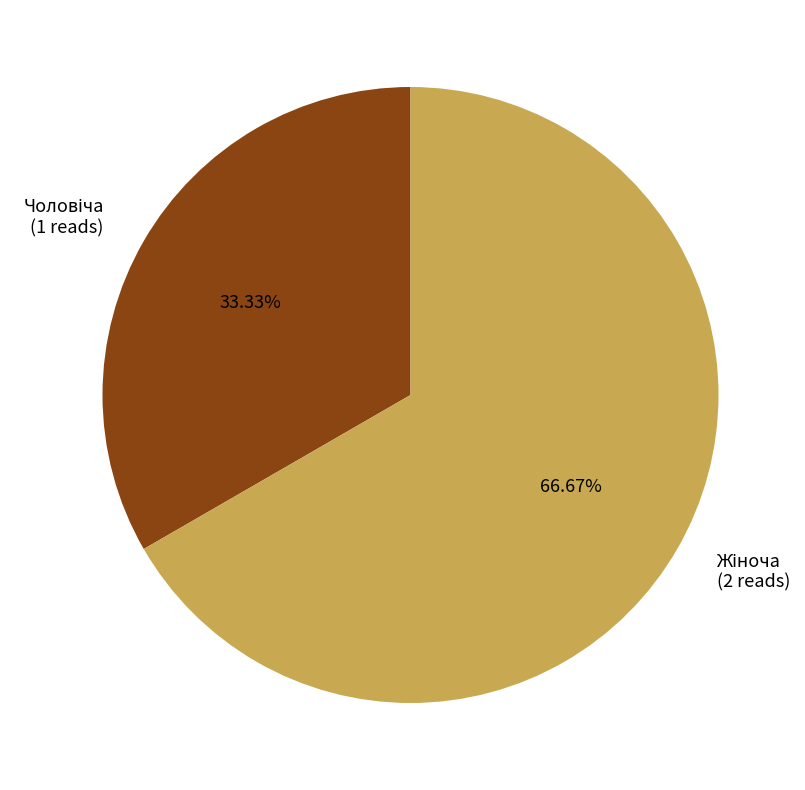

Do Жіноча and Чоловіча together represent more than half of the pie?

Yes